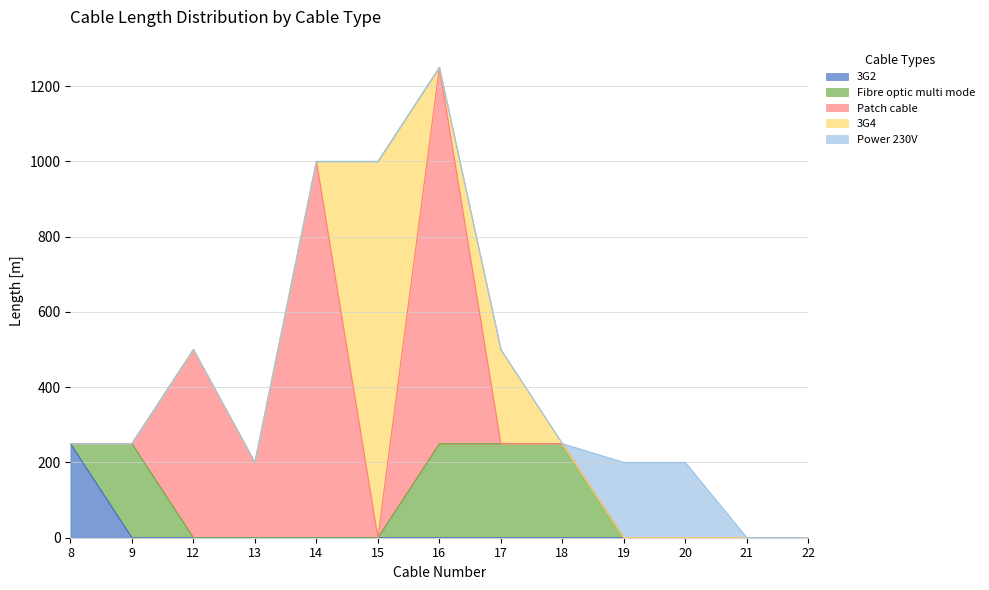

True or false: Power 230V has more than 0 interior local peaks.

False